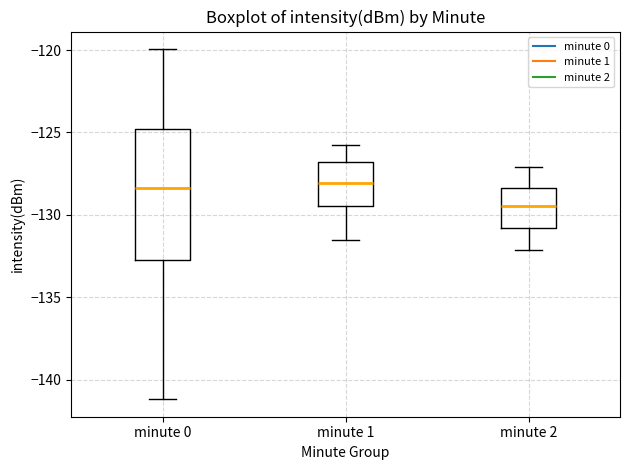

Reading left to right, transcribe this box plot: for each box, give where its median line is, the range the box spans, and where its two whiskers end, as read against the y-axis. The values are not printed on the chart, so give them approximately, as read against the axis.

minute 0: median -128.5, box -132.5 to -125.0, whiskers -141.0 to -120.0
minute 1: median -128.0, box -129.5 to -127.0, whiskers -131.5 to -126.0
minute 2: median -129.5, box -131.0 to -128.5, whiskers -132.0 to -127.0